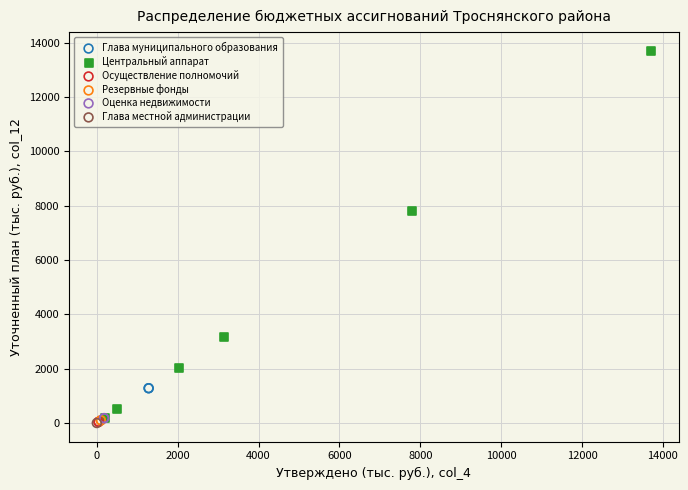

Which series reaches the maximum Y coordinate?

Центральный аппарат